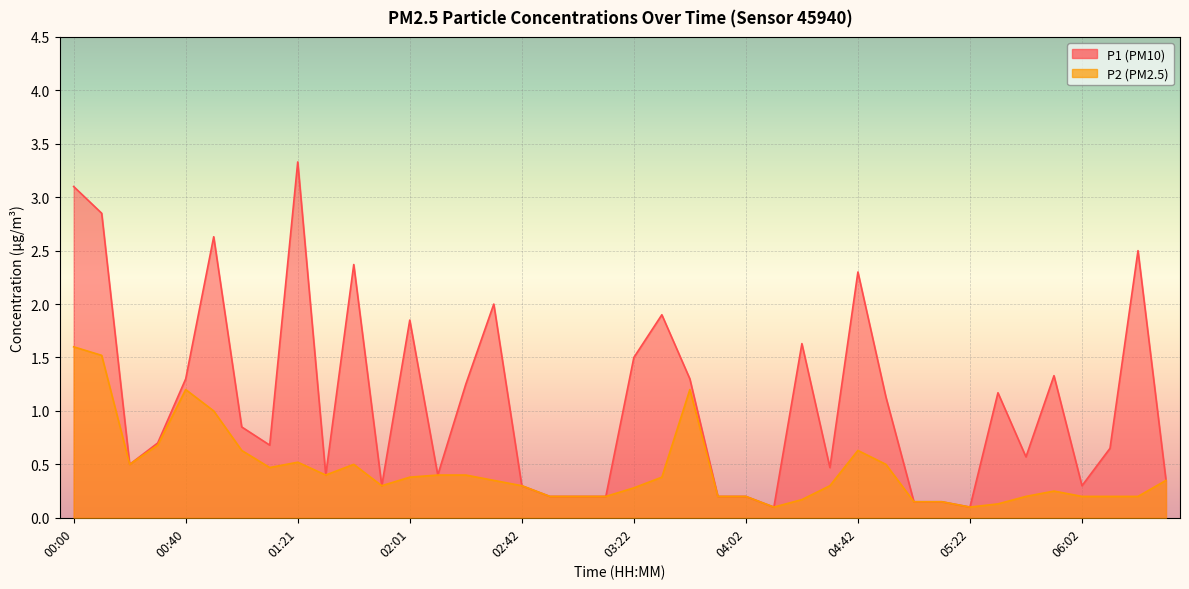

True or false: P1 and P2 intersect in this chart.

False